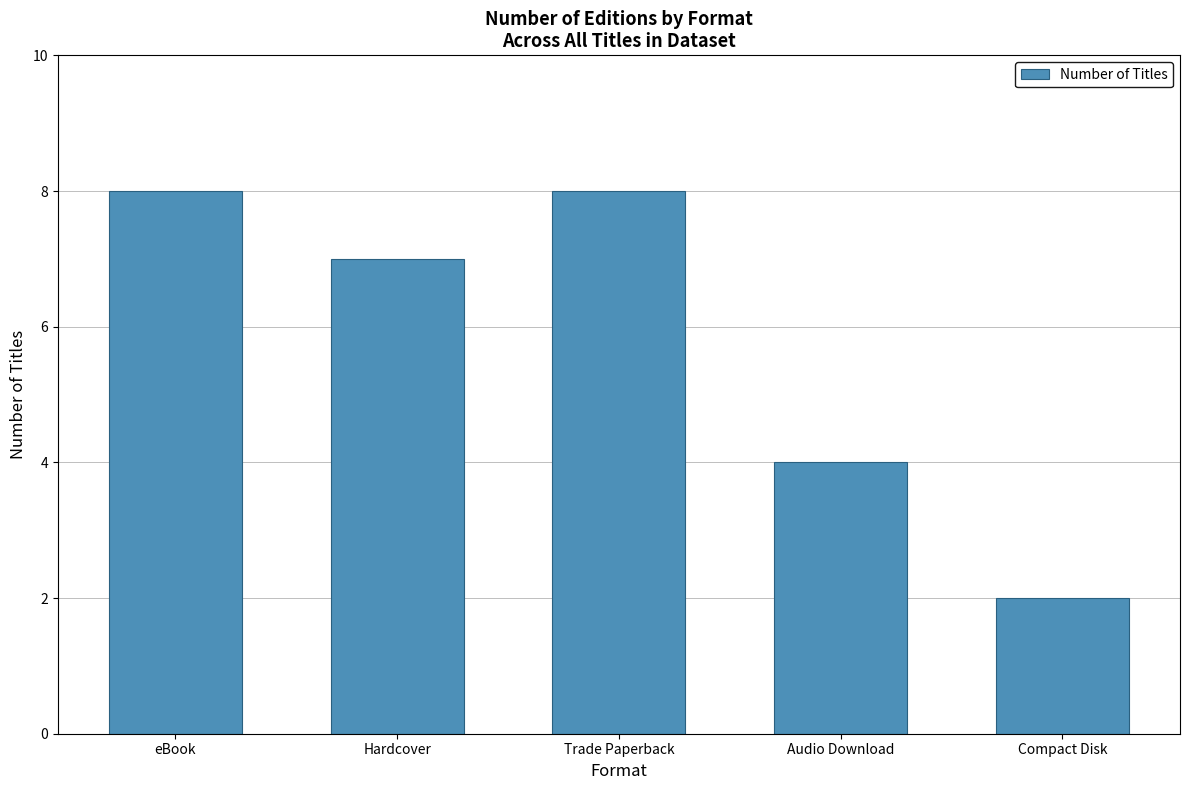

Are the bars horizontal?

No